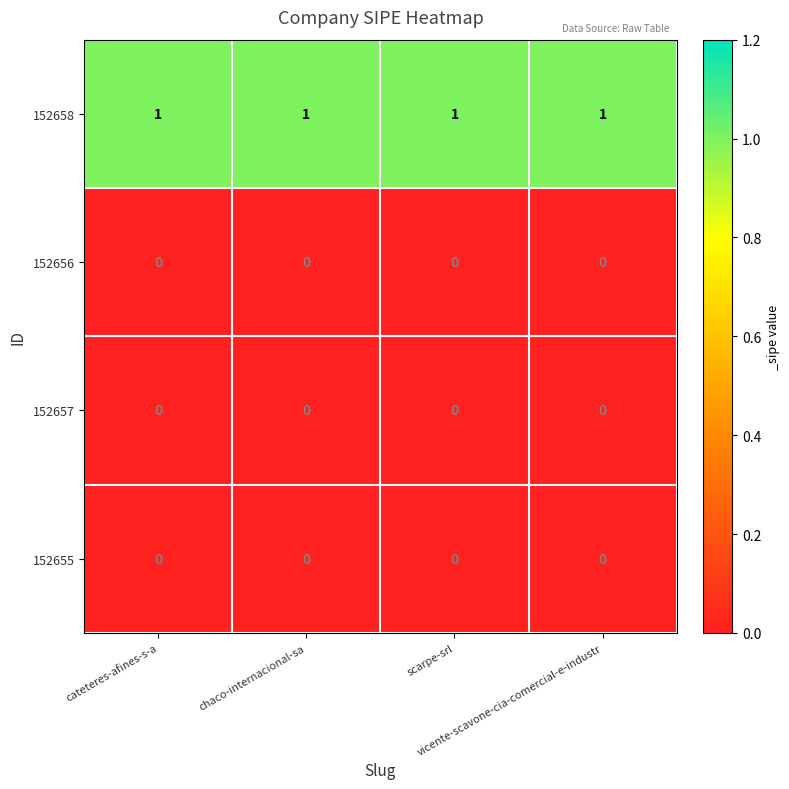

Which series has the largest total across all categories?

152658